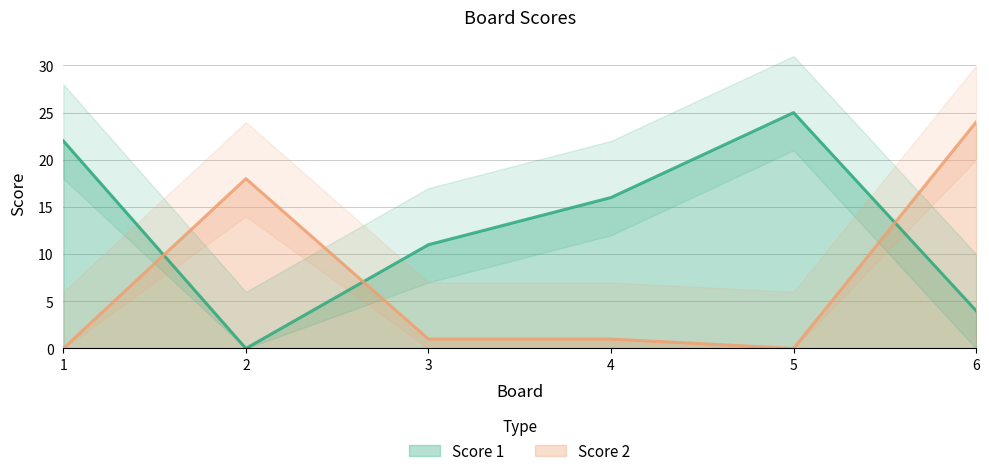

Is the value of Score 2 at 4 greater than the value of Score 1 at 1?

No